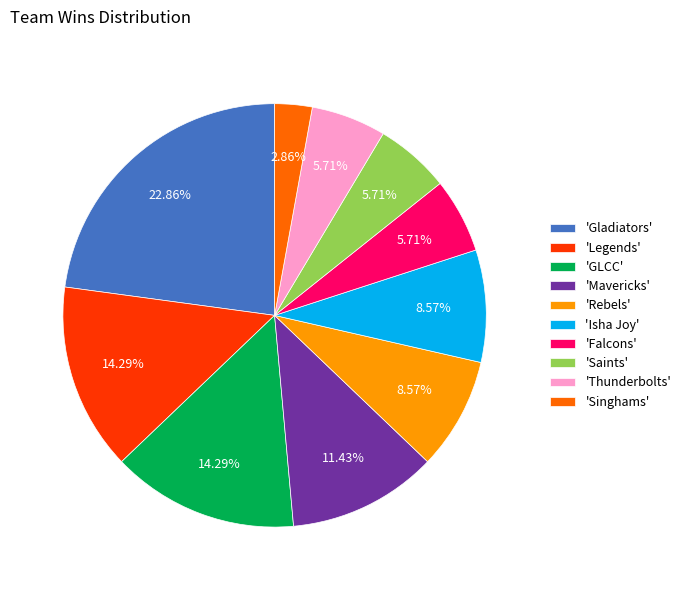

Combined, do 'Thunderbolts' and 'Legends' account for over 50%?

No